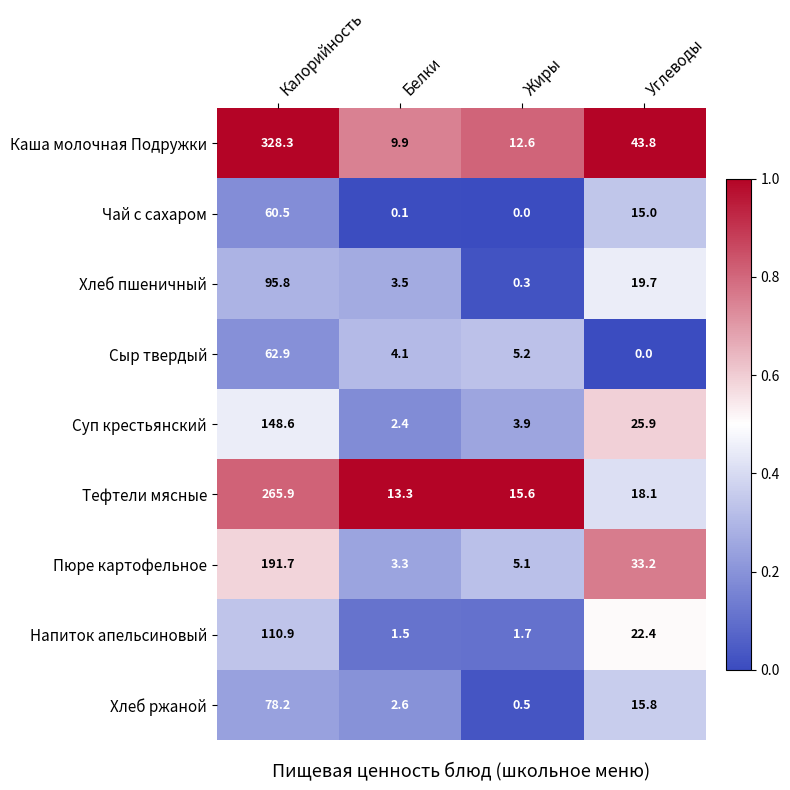

At which label does Каша молочная Подружки first exceed 43?

Калорийность